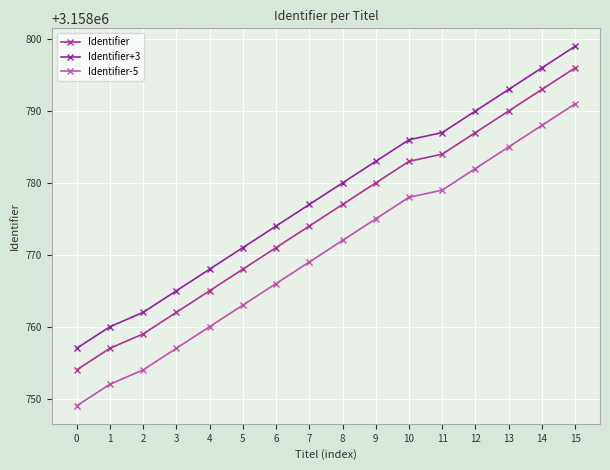

Which series has the largest total across all categories?

Identifier+3